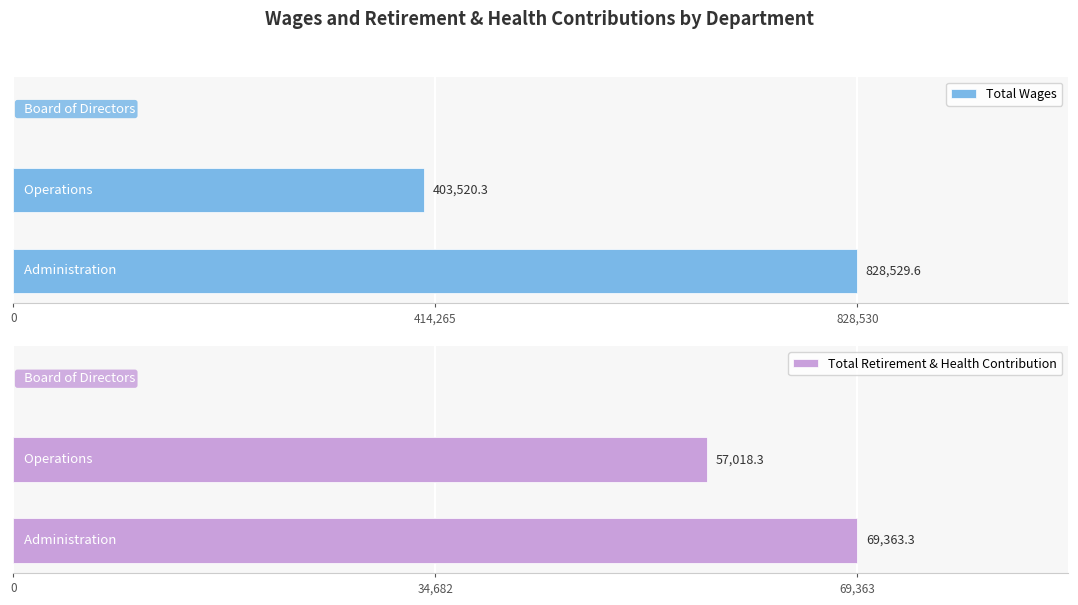

Is it true that Total Retirement & Health Contribution equals 69363.3 at 0?

True